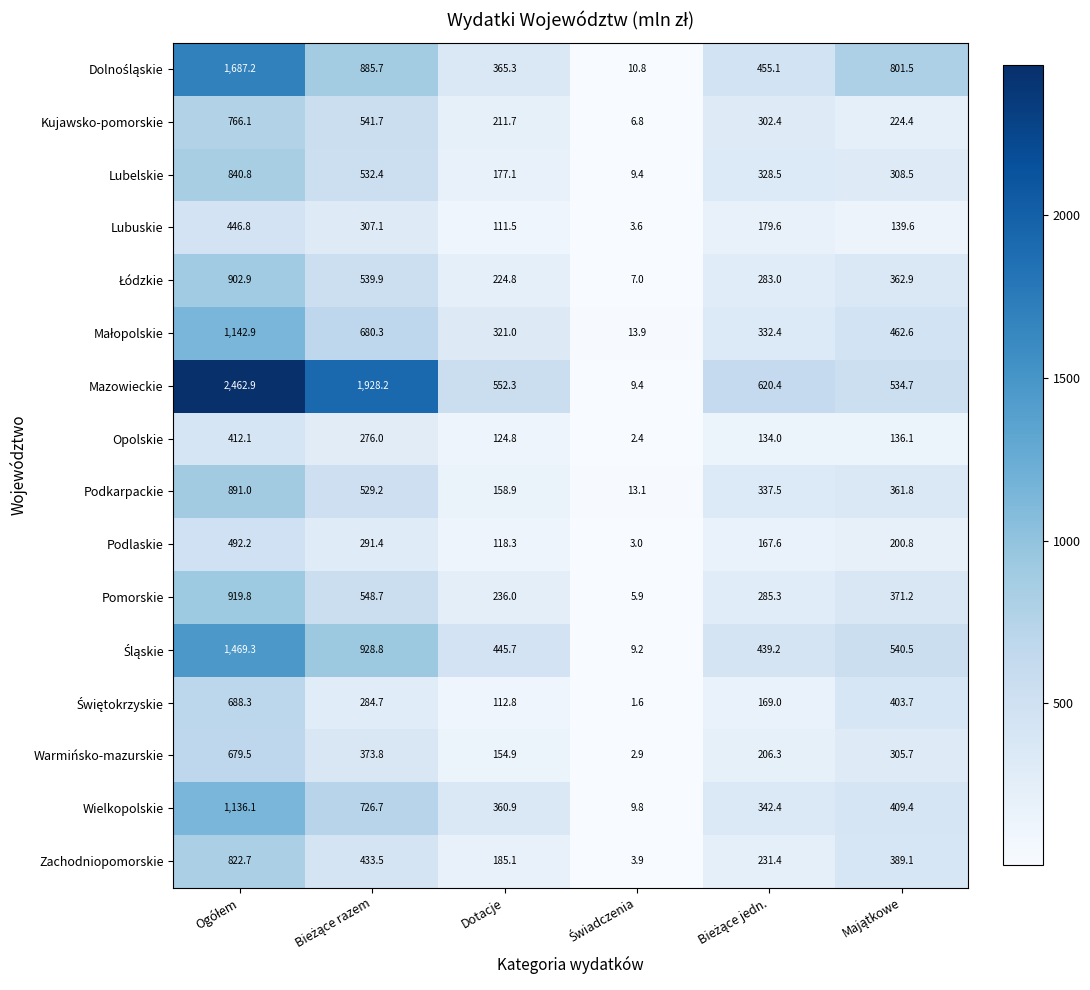

What is the difference between the second highest and second lowest values in the Opolskie series?

151.2